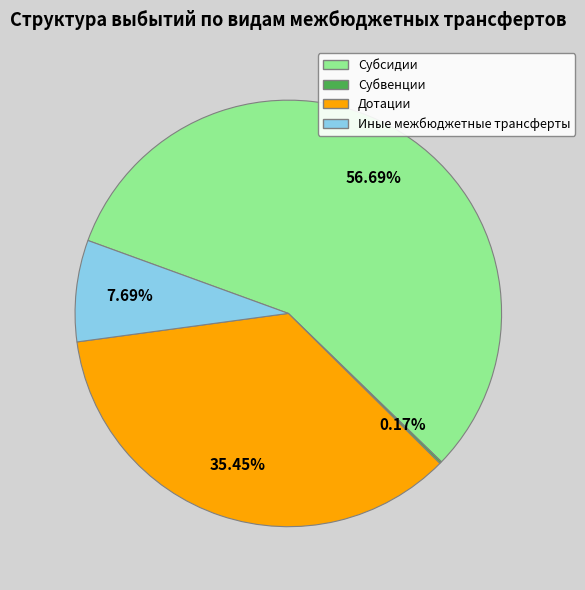

Does Субсидии account for over 50% of the chart?

Yes